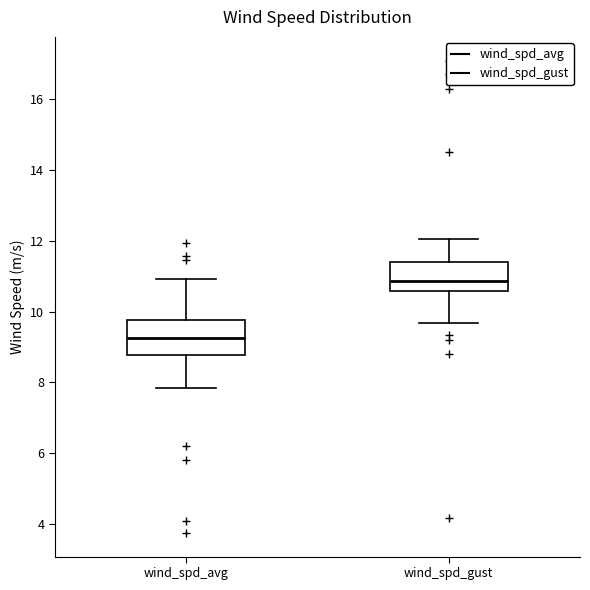

Which box's median line is the highest?

wind_spd_gust